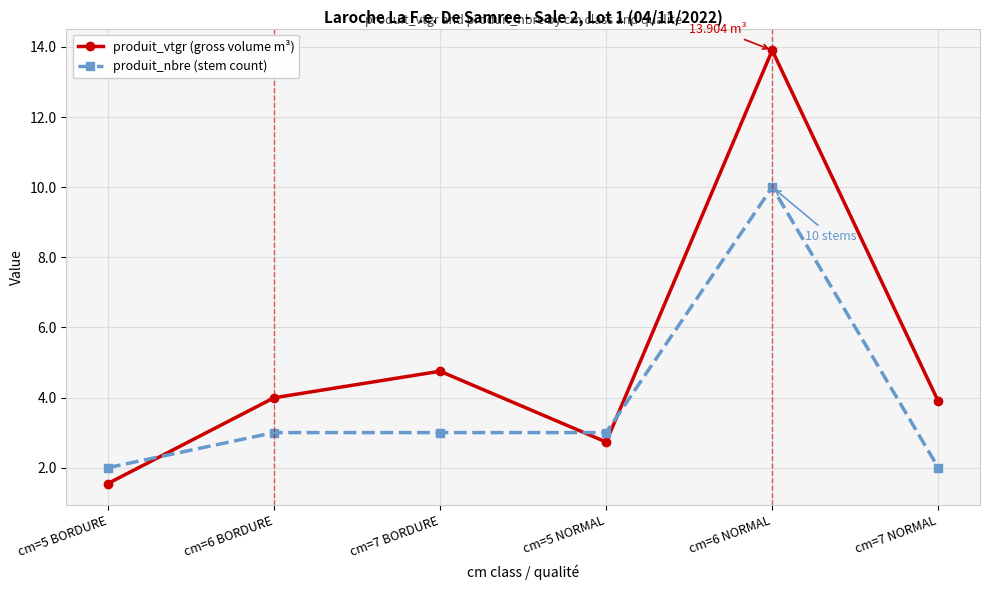

Count the produit_nbre (stem count) values in the range 2 to 3.

5